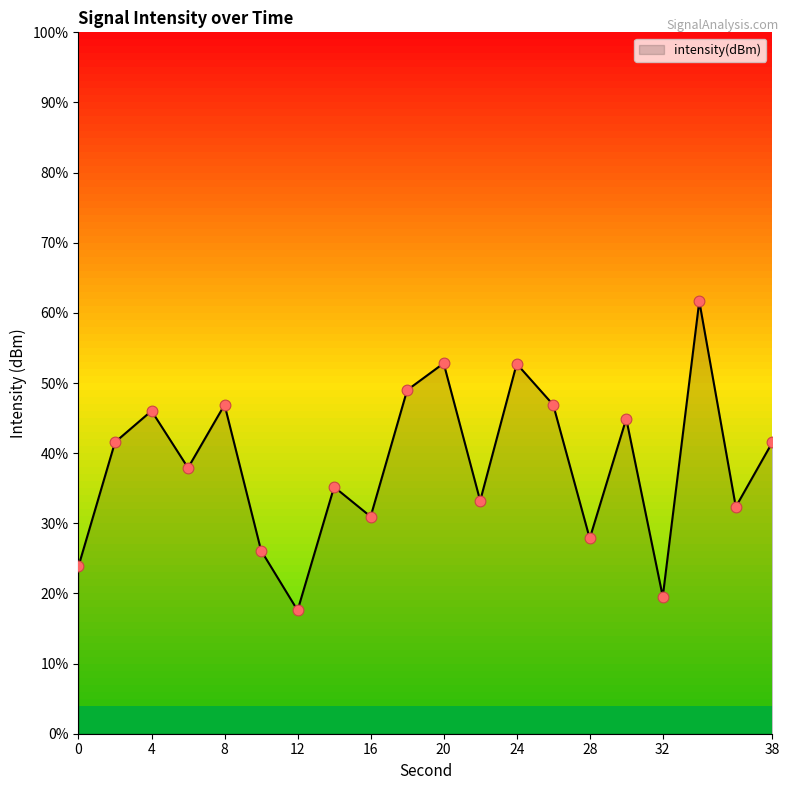

What is the change in value from 12 to 18?

+3.6